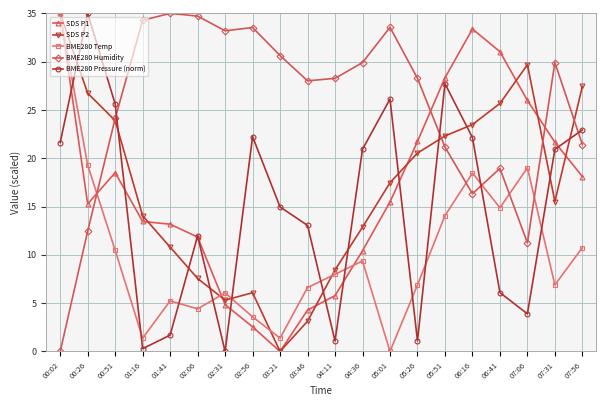

After their last crossing, which series has the higher values: SDS P2 or BME280 Pressure (norm)?

SDS P2